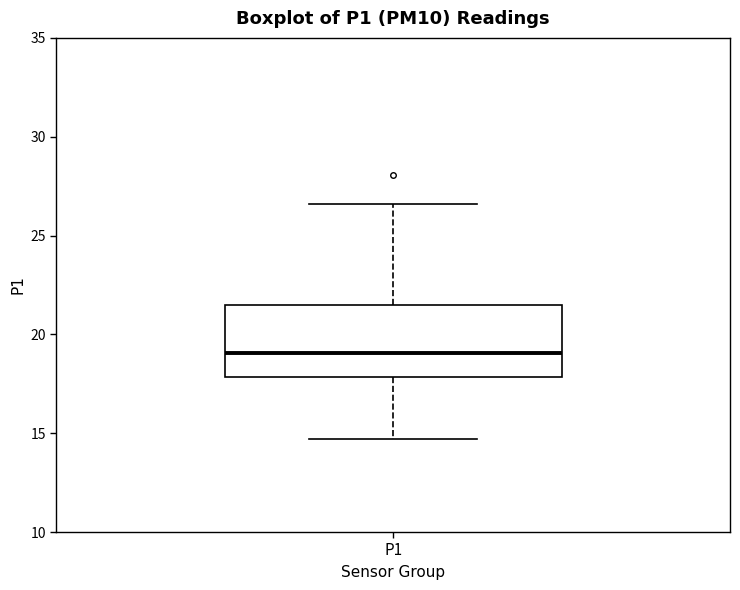

Read this box plot against the y-axis: the position of the median line, the range covered by the box, and the ends of both whiskers. The values are not printed on the chart, so give them approximately, as read against the axis.

median 19.0, box 18.0 to 21.5, whiskers 14.5 to 26.5